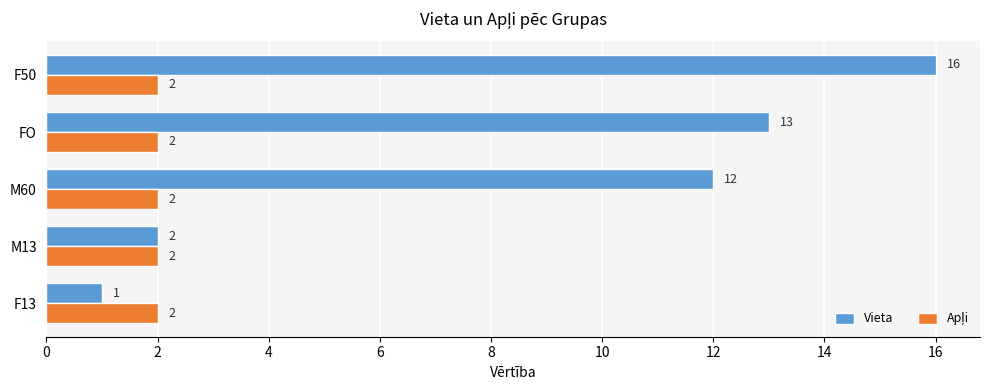

True or false: Vieta has a value of 24 at F50.

False